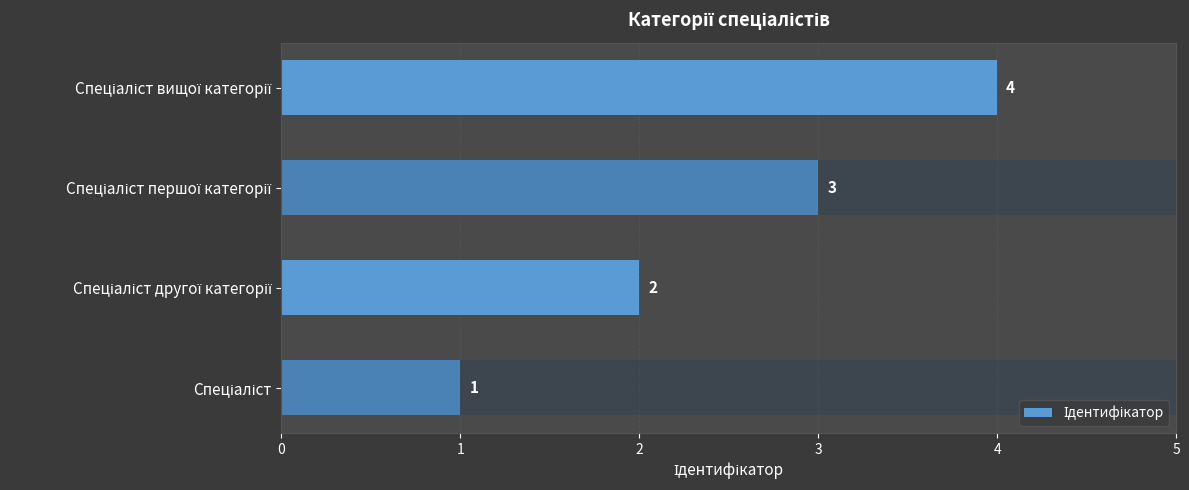

What is the sum of all values?

10